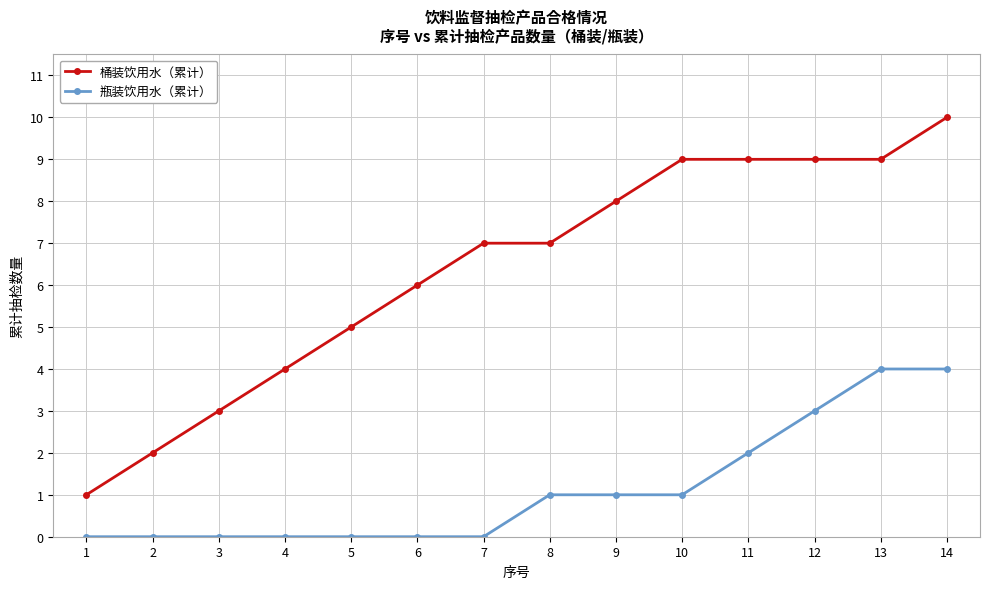

Reading left to right, list all the values displayed in this chart.

桶装饮用水（累计）: 1=1	2=2	3=3	4=4	5=5	6=6	7=7	8=7	9=8	10=9	11=9	12=9	13=9	14=10
瓶装饮用水（累计）: 1=0	2=0	3=0	4=0	5=0	6=0	7=0	8=1	9=1	10=1	11=2	12=3	13=4	14=4